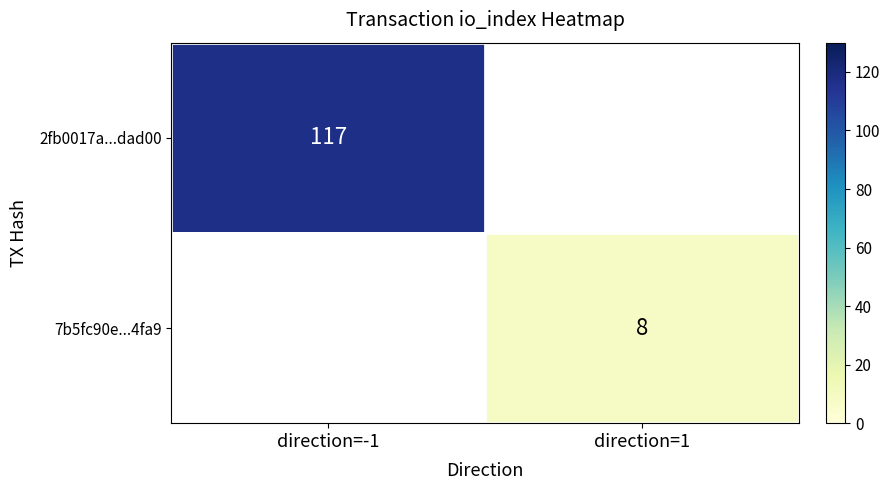

The 7b5fc90e...4fa9 series shows 10 at direction=1. True or false?

False